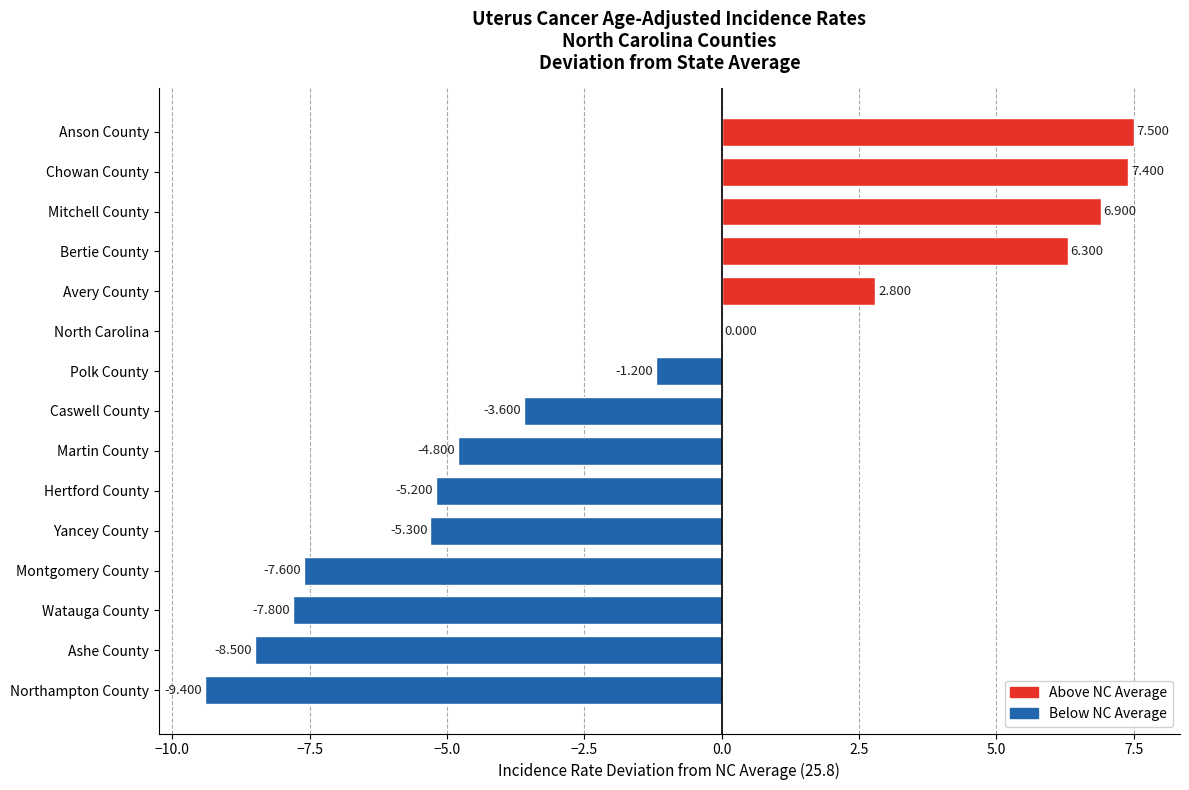

Are the bars horizontal?

Yes